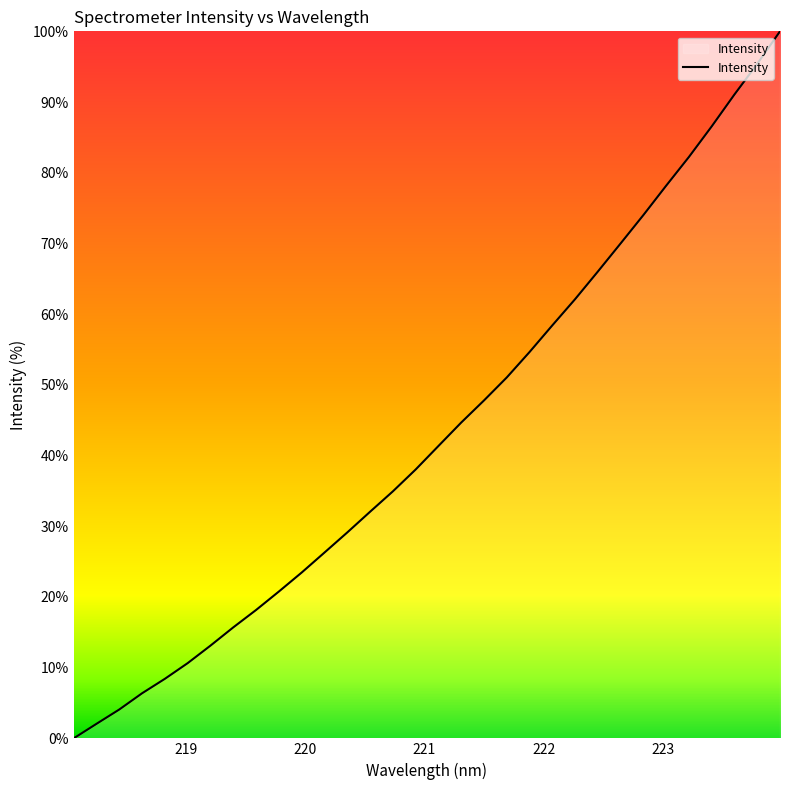

How many lines are shown in the chart?

1